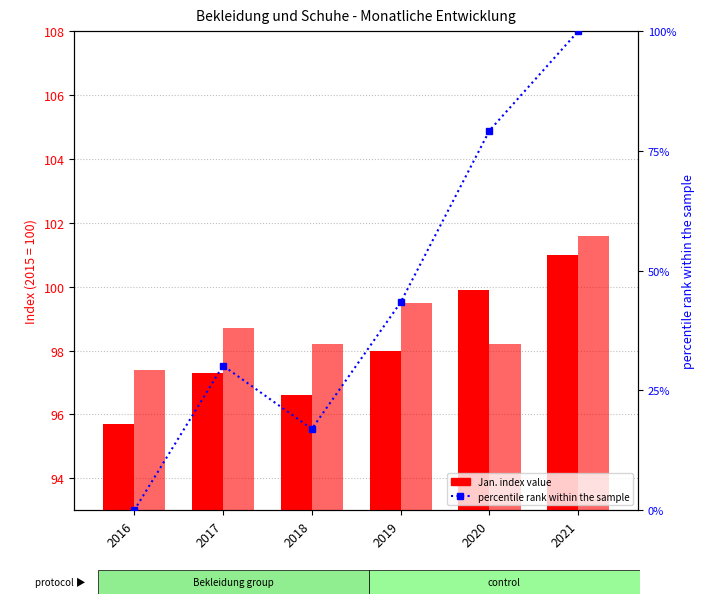

Which has a higher value, 2021 or 2019?

2021